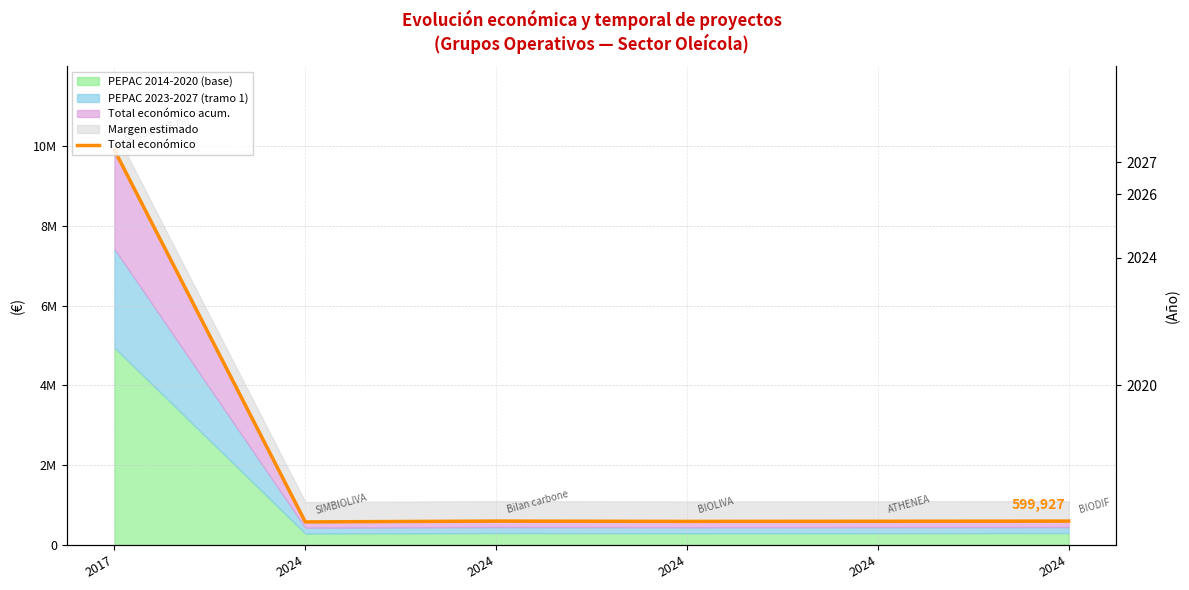

List the labels in order of value, smallest first.

2024, 2024, 2024, 2024, 2024, 2017